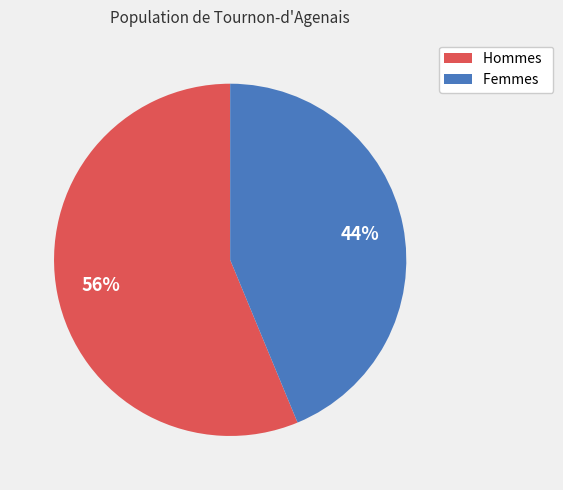

Does Hommes account for over 50% of the chart?

Yes